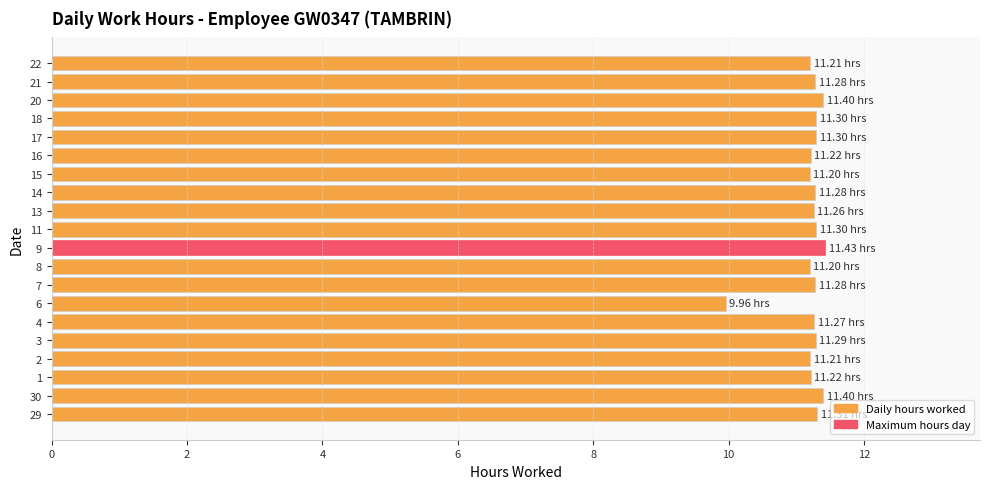

What is the sum of the values at 6 and 17?

21.3